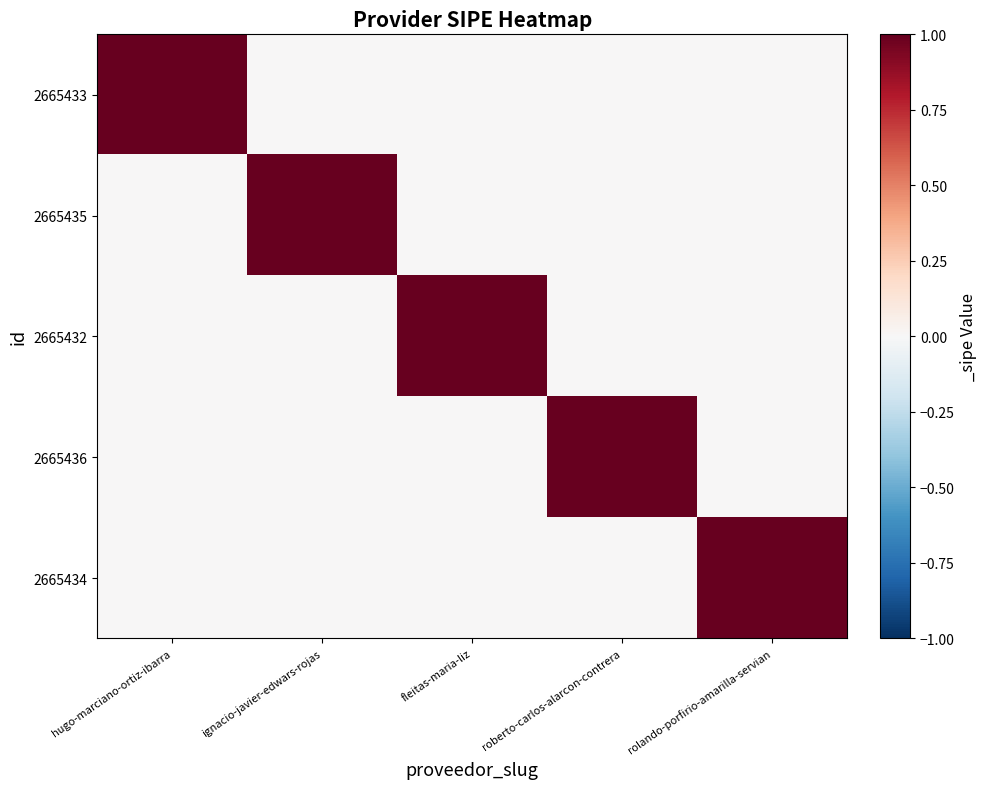

Count the number of categories in the chart.

5